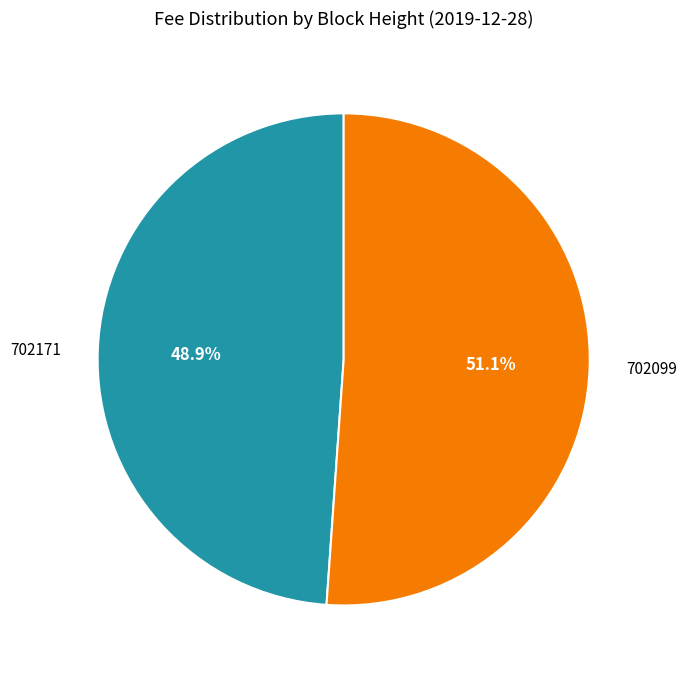

Do 702171 and 702099 together represent more than half of the pie?

Yes